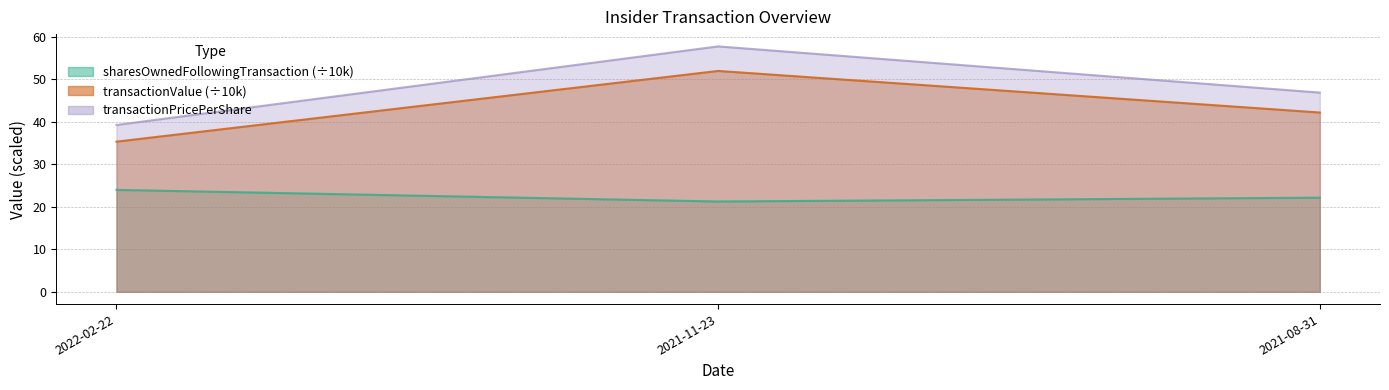

What is the smallest value displayed?

21.3